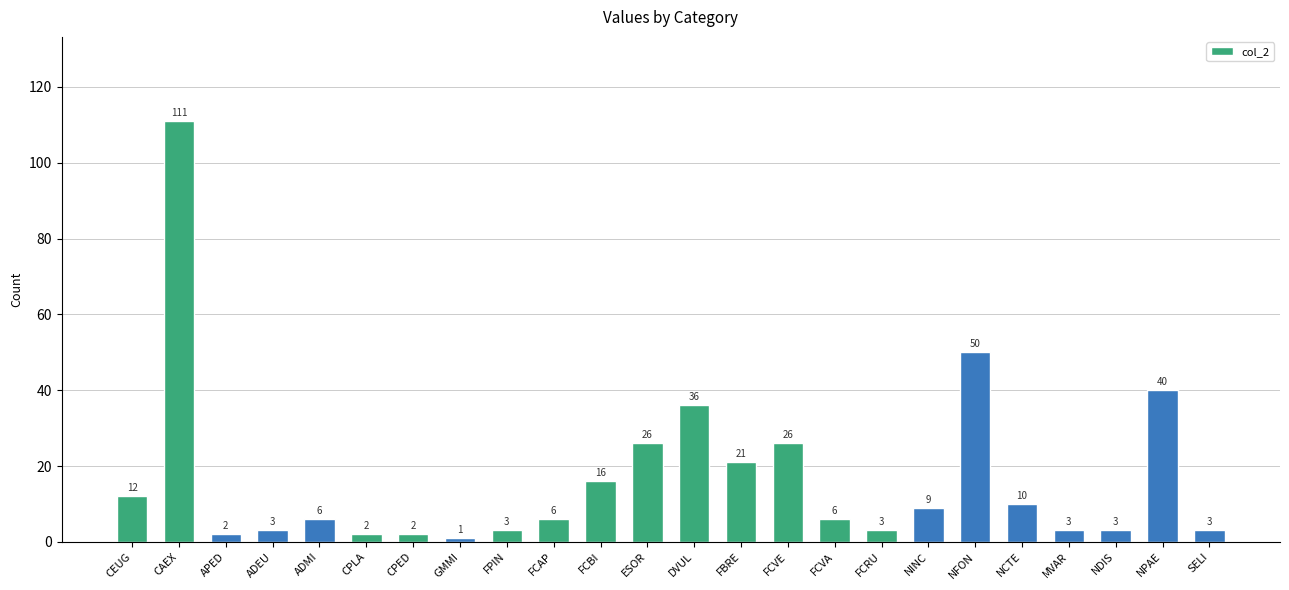

Which has a higher value, DVUL or FCBI?

DVUL